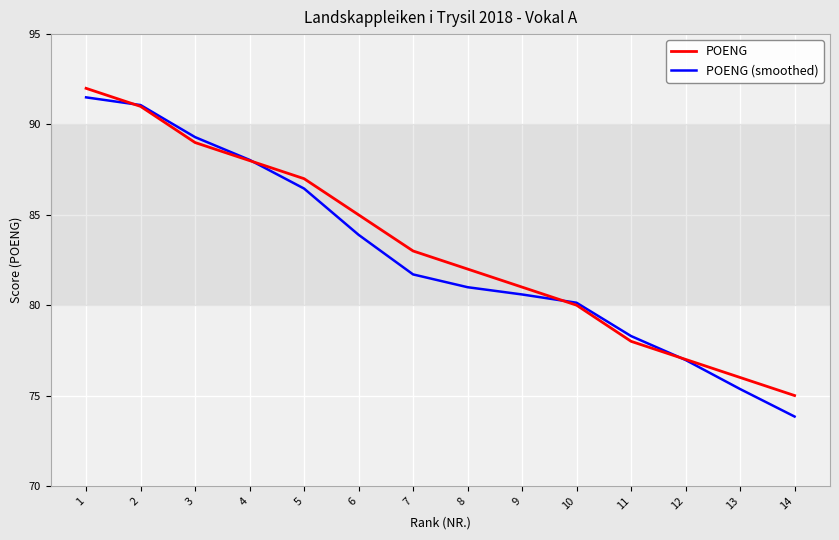

What is the difference between the maximum and minimum values in the POENG (smoothed) series?

17.7